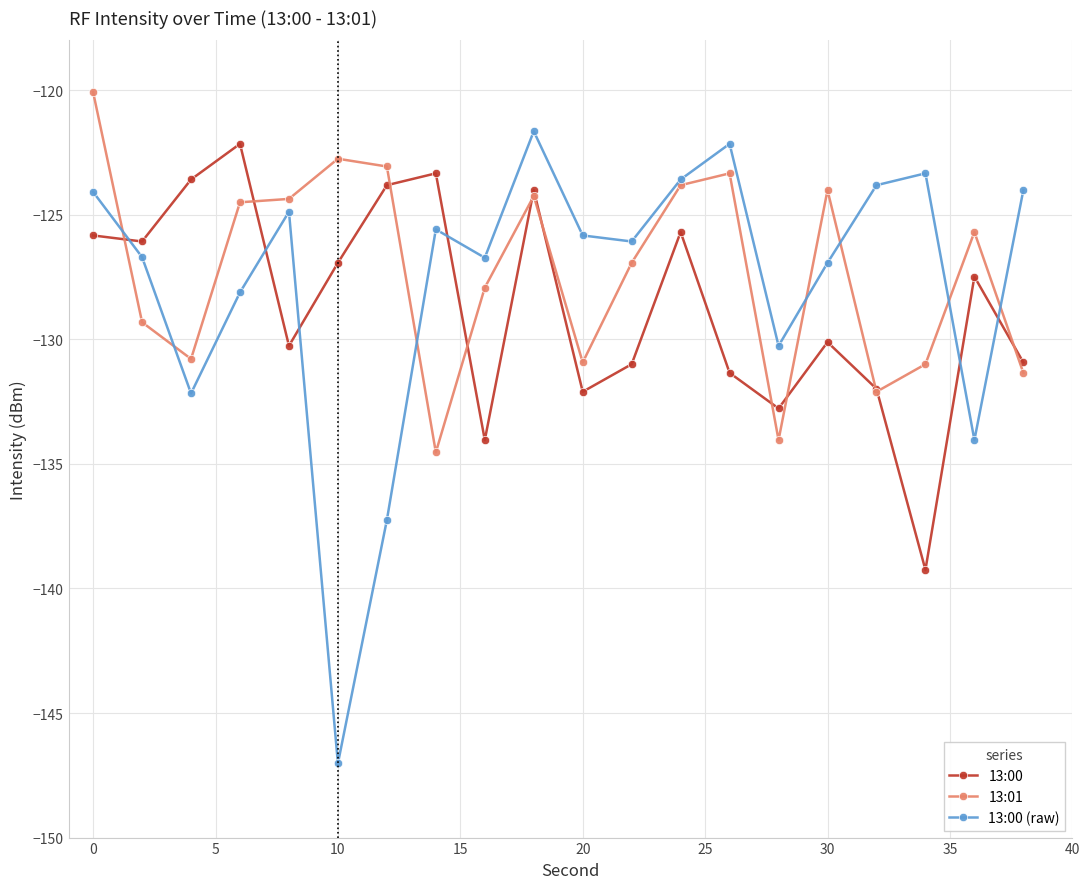

How many lines are shown in the chart?

3